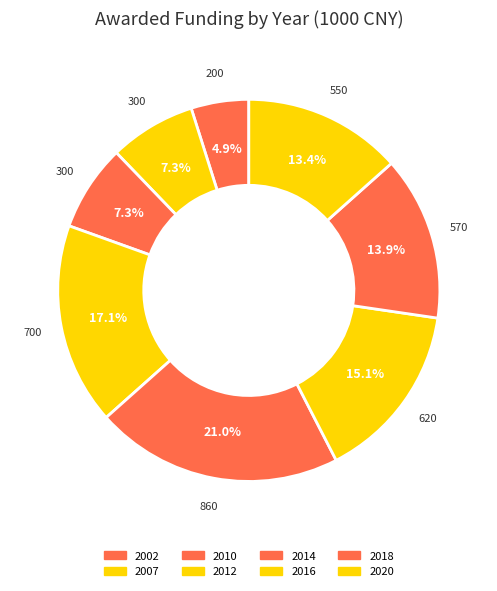

What is the smallest slice in the pie chart?

2002